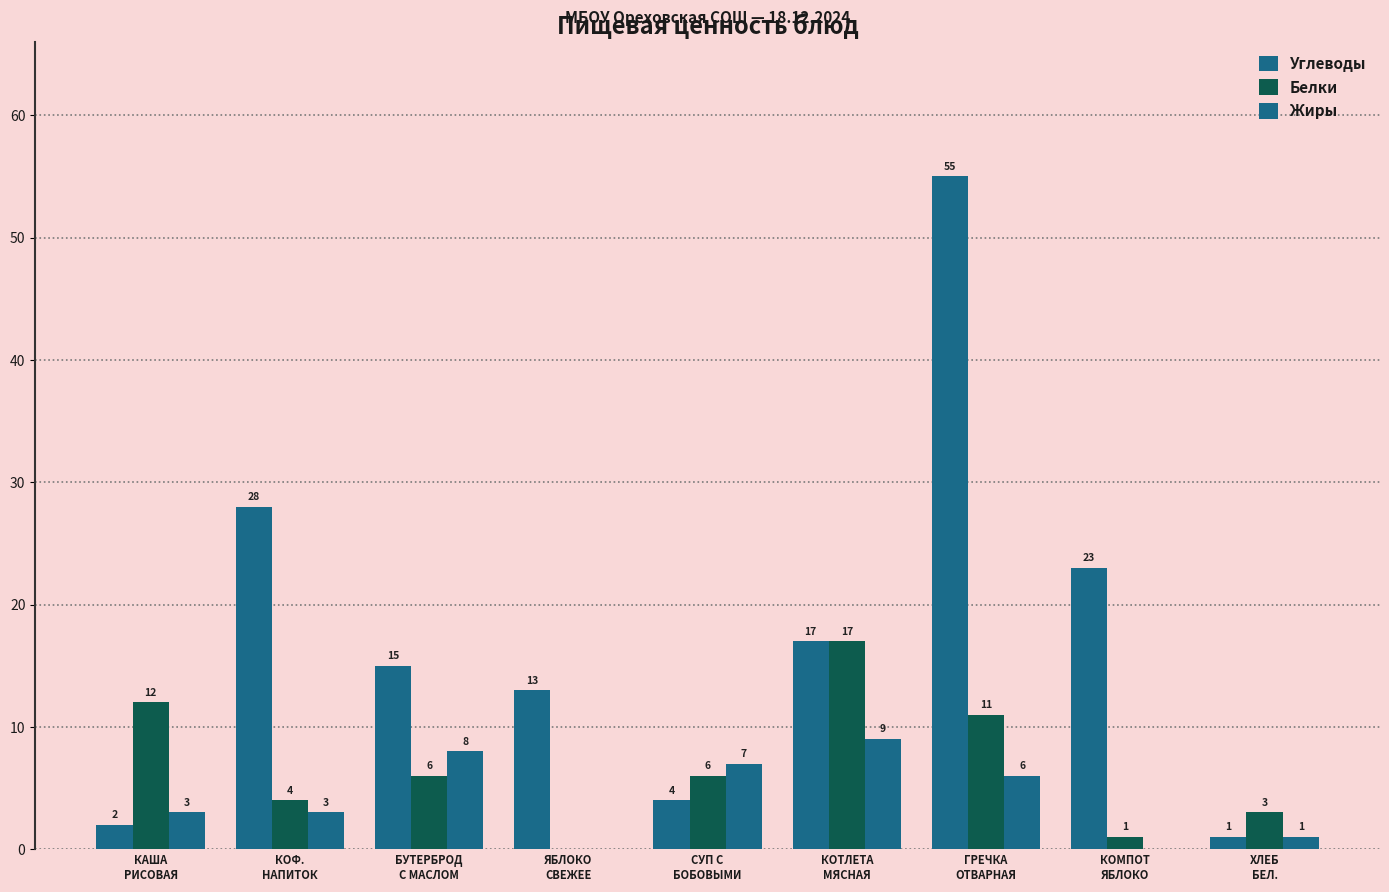

At which category is the sum across all series the highest?

ГРЕЧКА
ОТВАРНАЯ